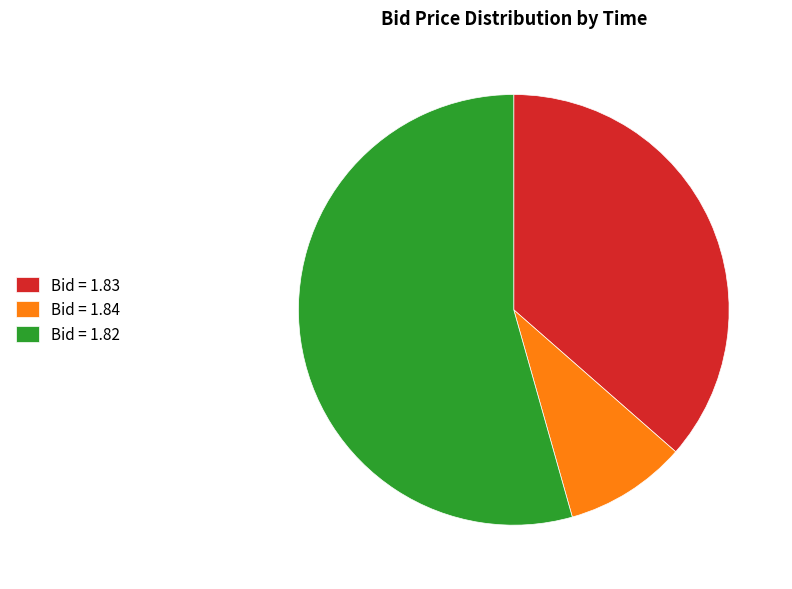

The Bid = 1.82 slice represents 62% of the pie. True or false?

False